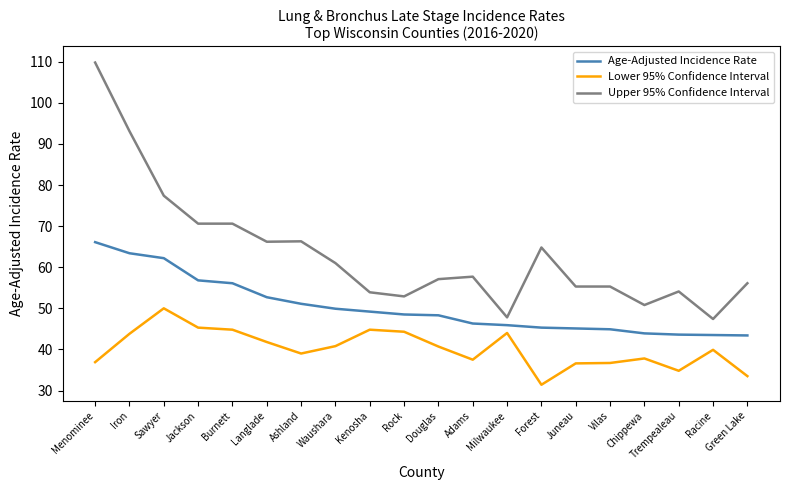

What is the total value across all series at Kenosha?

147.9